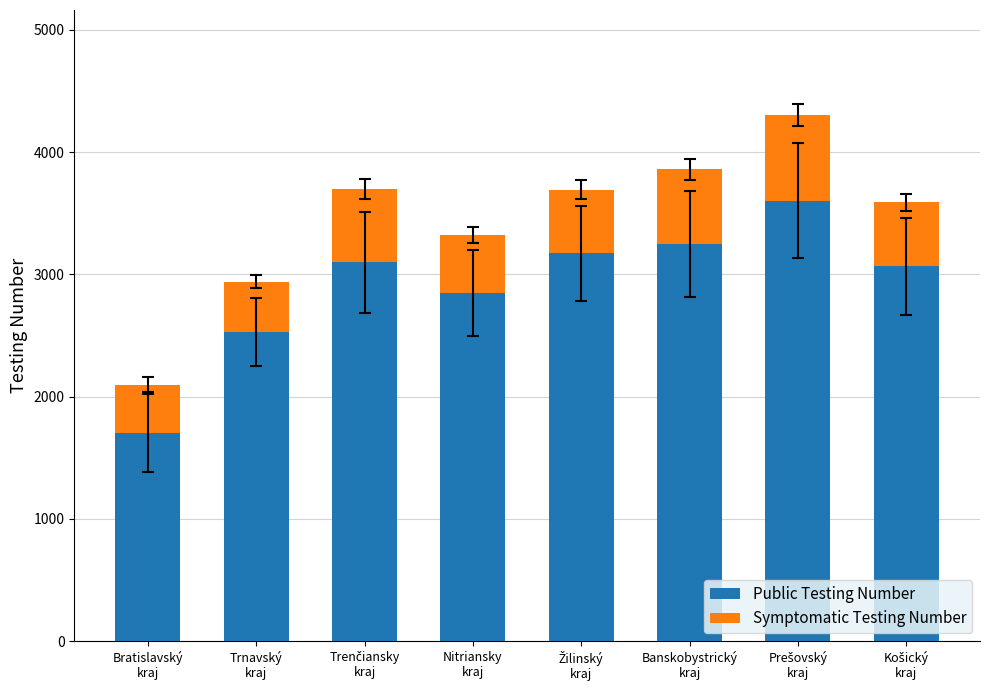

What is the highest value of the Public Testing Number series?

3601